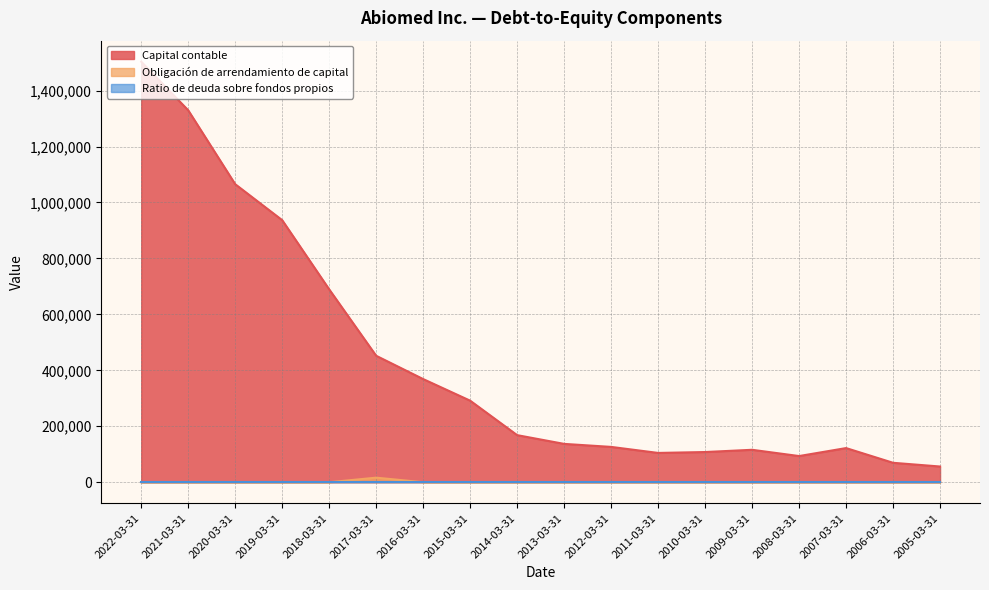

Reading left to right, extract all data points from this chart.

Capital contable: 1503326.0	1329675.0	1065466.0	936890.0	689524.0	452071.0	368775.0	291560.0	168353.0	137080.0	126297.0	104743.0	107956.0	115983.0	93594.0	122095.0	69488.0	56179.0
Obligación de arrendamiento de capital: 0.0	0.0	0.0	0.0	0.0	16338.0	0.0	0.0	0.0	0.0	0.0	0.0	0.0	0.0	0.0	0.0	0.0	0.0
Ratio de deuda sobre fondos propios: 0.0	0.0	0.0	0.0	0.0	0.0	0.0	0.0	0.0	0.0	0.0	0.0	0.0	0.0	0.0	0.0	0.0	0.0